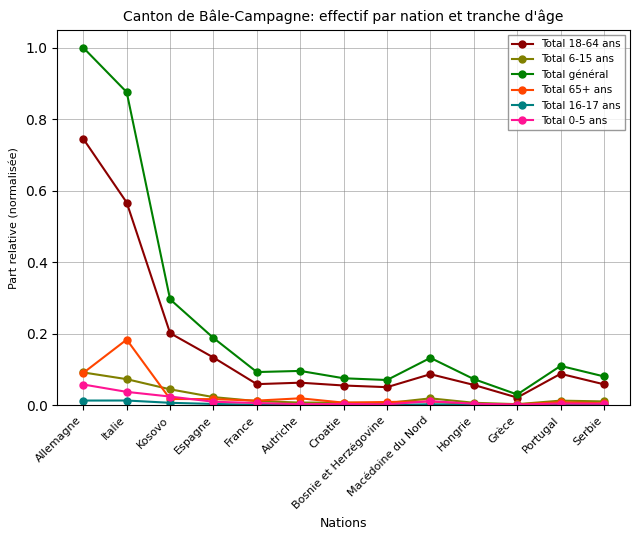

What is the label of the 4th point from the right?

Hongrie